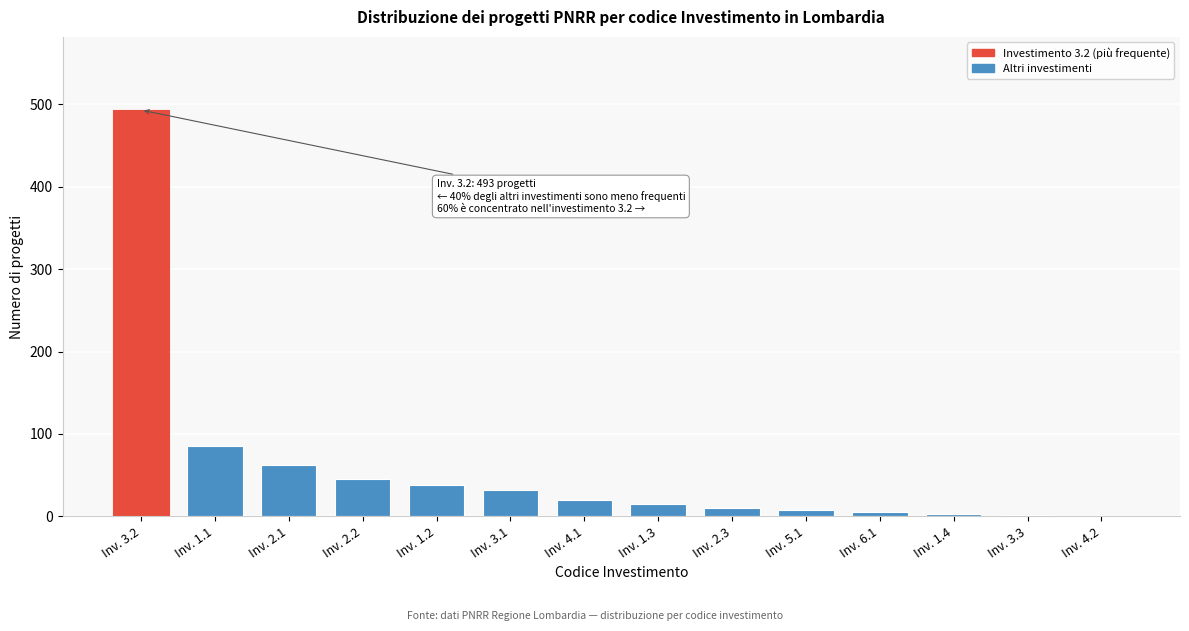

The value at Inv. 3.2 is 493. True or false?

True